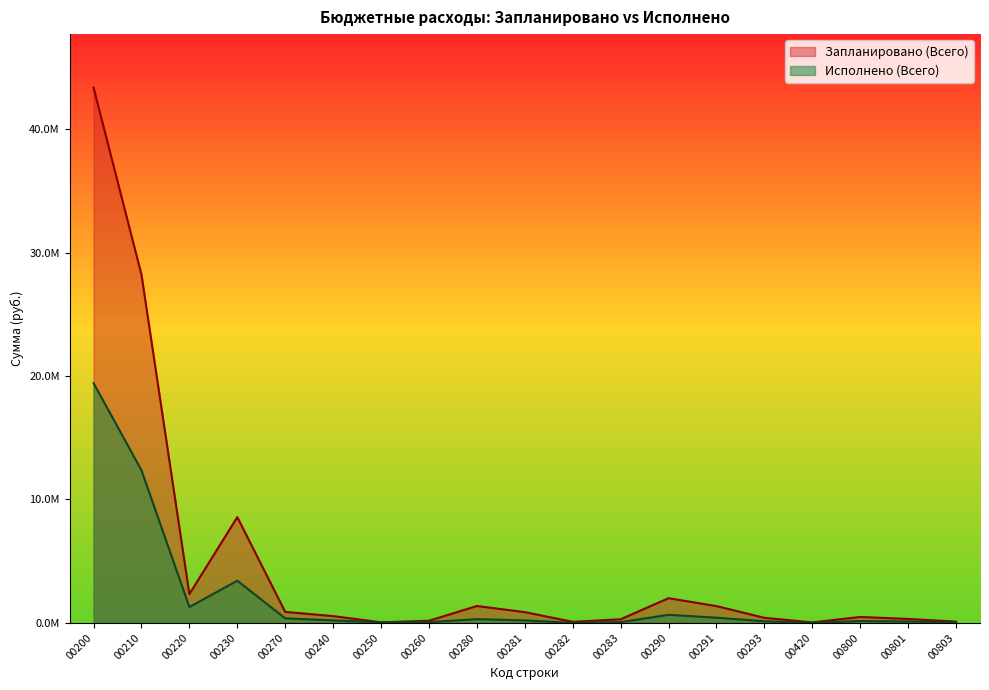

Rank the categories by Исполнено (Всего) value from highest to lowest.

00200, 00210, 00230, 00220, 00290, 00291, 00270, 00280, 00240, 00281, 00800, 00293, 00801, 00260, 00283, 00250, 00803, 00282, 00420